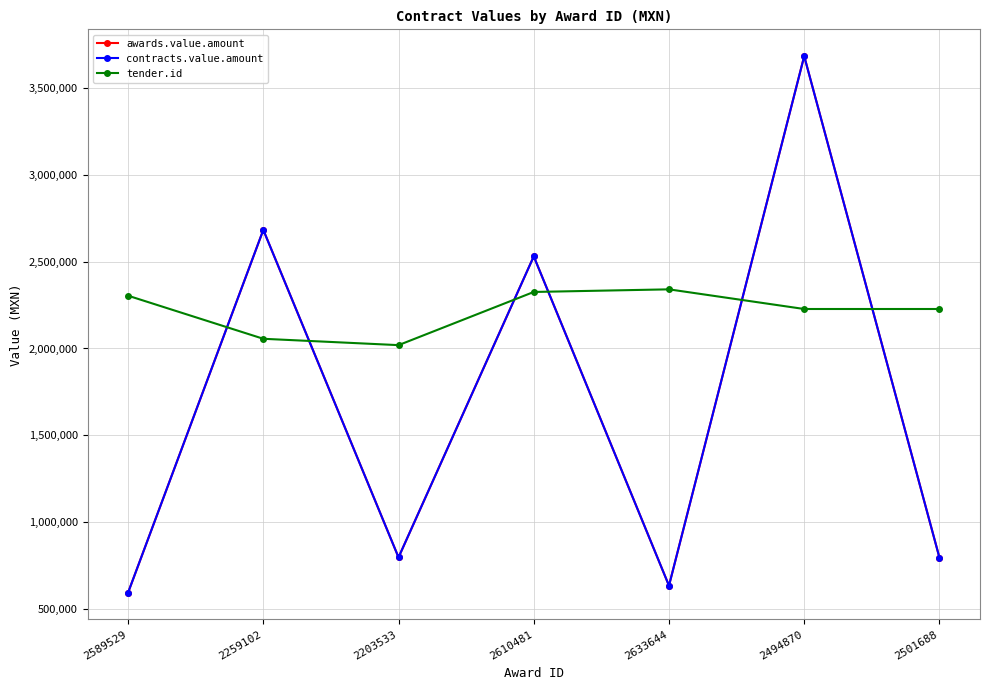

How many lines are shown in the chart?

3